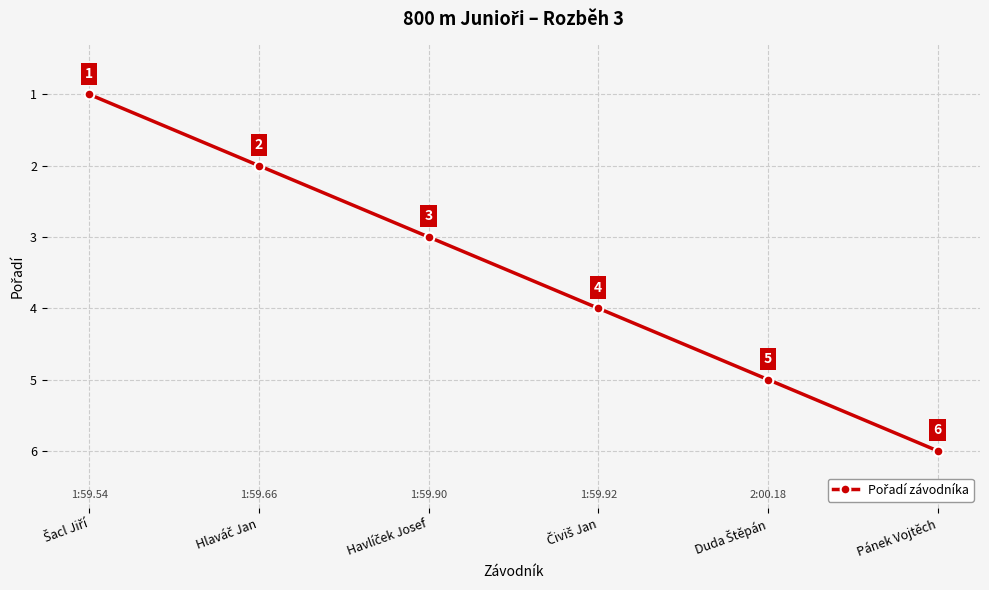

True or false: there are more than 2 points higher than both neighbors.

False